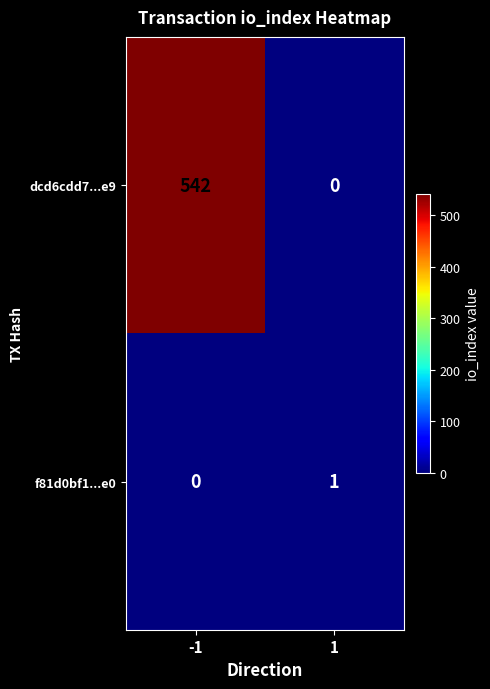

Reading left to right, extract all data points from this chart.

dcd6cdd7...e9: 542	0
f81d0bf1...e0: 0	1